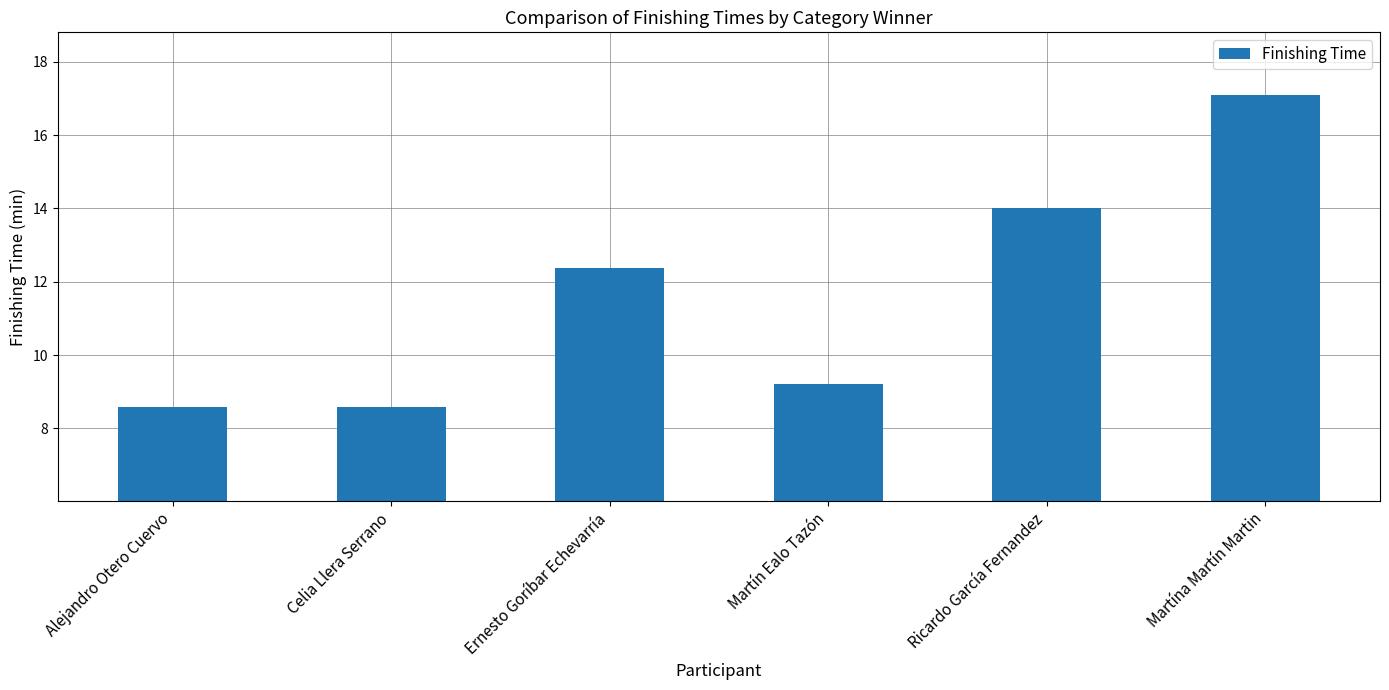

Reading left to right, transcribe all the data shown in this chart.

8.6	8.6	12.4	9.2	14.0	17.1